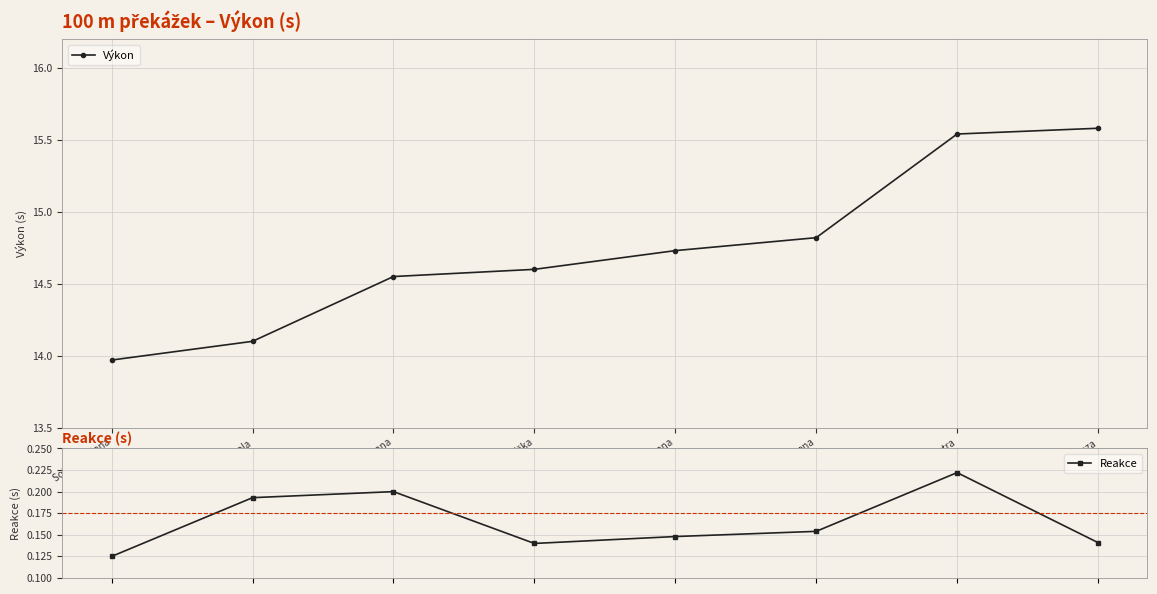

What is the sum of all Reakce values?

1.3